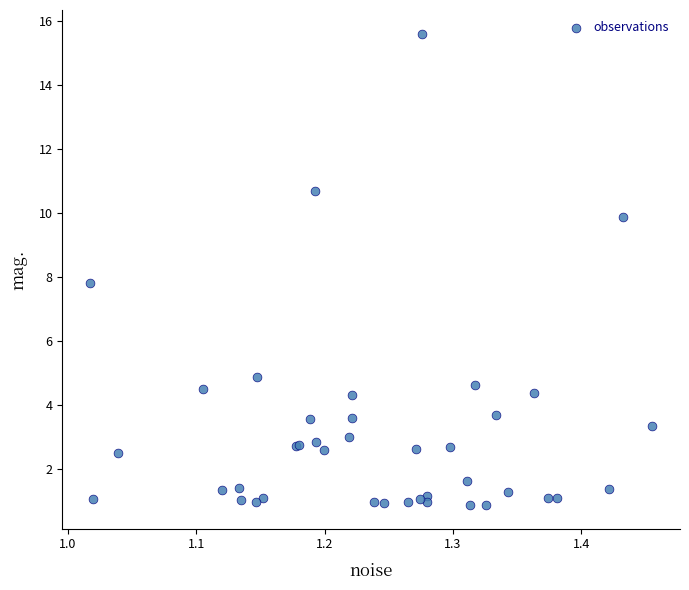

What Y value in the scatter plot is closest to 8?

7.8